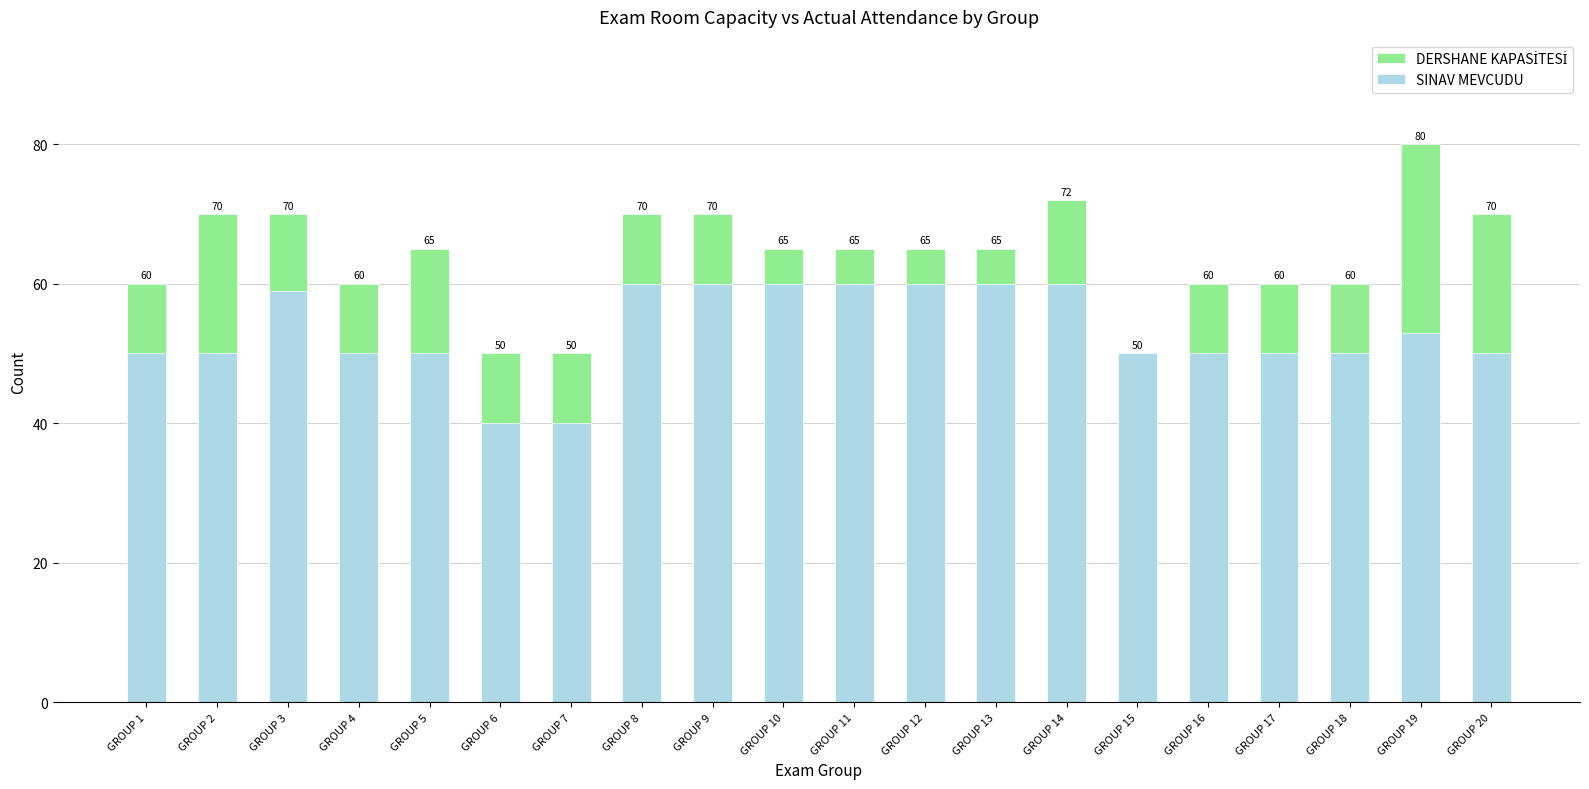

Reading left to right, list all the values displayed in this chart.

DERSHANE KAPASİTESİ: GROUP 1=60	GROUP 2=70	GROUP 3=70	GROUP 4=60	GROUP 5=65	GROUP 6=50	GROUP 7=50	GROUP 8=70	GROUP 9=70	GROUP 10=65	GROUP 11=65	GROUP 12=65	GROUP 13=65	GROUP 14=72	GROUP 15=50	GROUP 16=60	GROUP 17=60	GROUP 18=60	GROUP 19=80	GROUP 20=70
SINAV MEVCUDU: GROUP 1=50	GROUP 2=50	GROUP 3=59	GROUP 4=50	GROUP 5=50	GROUP 6=40	GROUP 7=40	GROUP 8=60	GROUP 9=60	GROUP 10=60	GROUP 11=60	GROUP 12=60	GROUP 13=60	GROUP 14=60	GROUP 15=50	GROUP 16=50	GROUP 17=50	GROUP 18=50	GROUP 19=53	GROUP 20=50